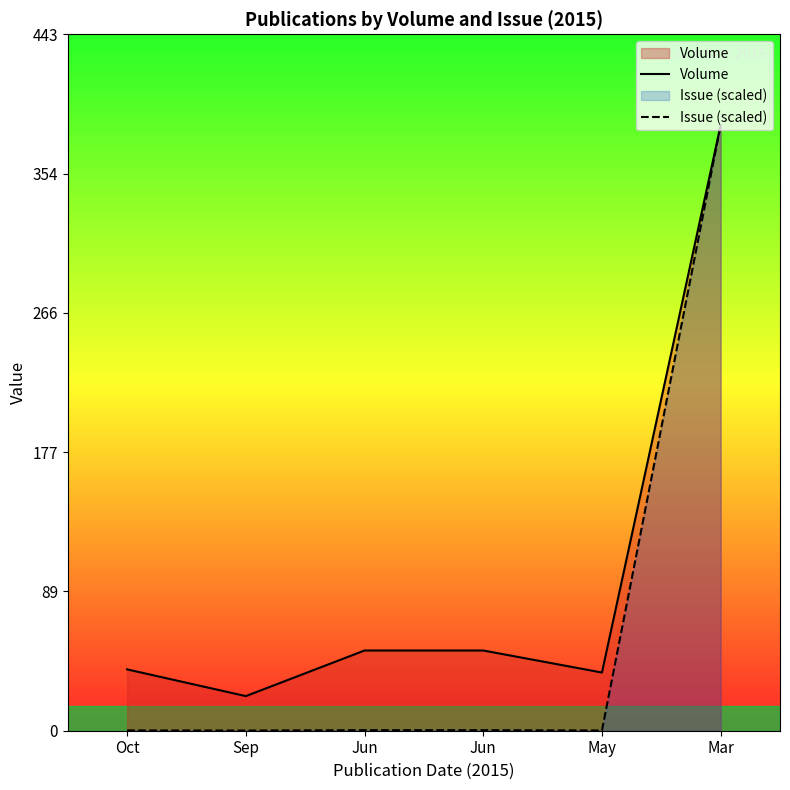

What is the difference between the second highest and minimum values in the Issue (scaled) series?

0.2